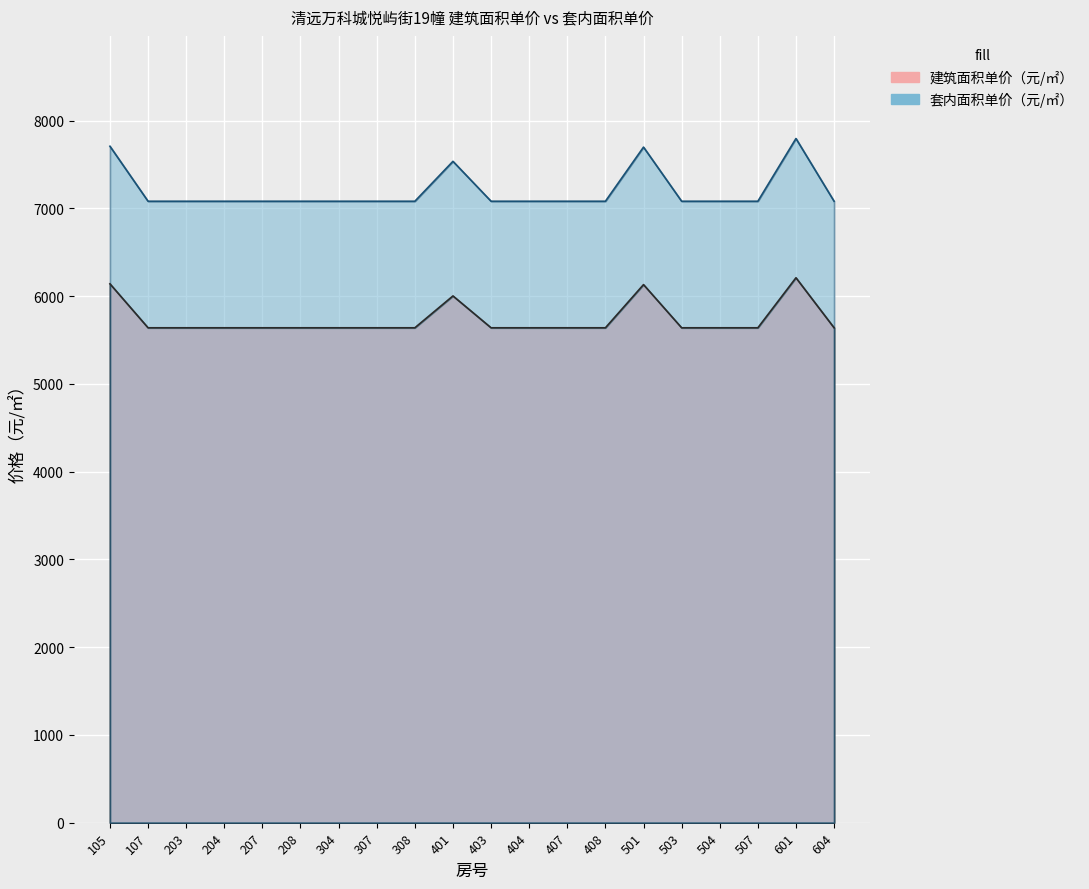

How many lines are shown in the chart?

2